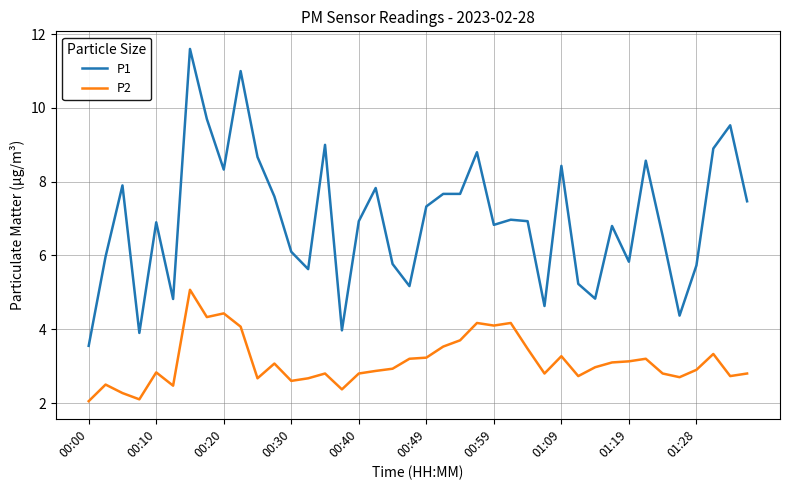

Which series has the largest range (max minus min)?

P1